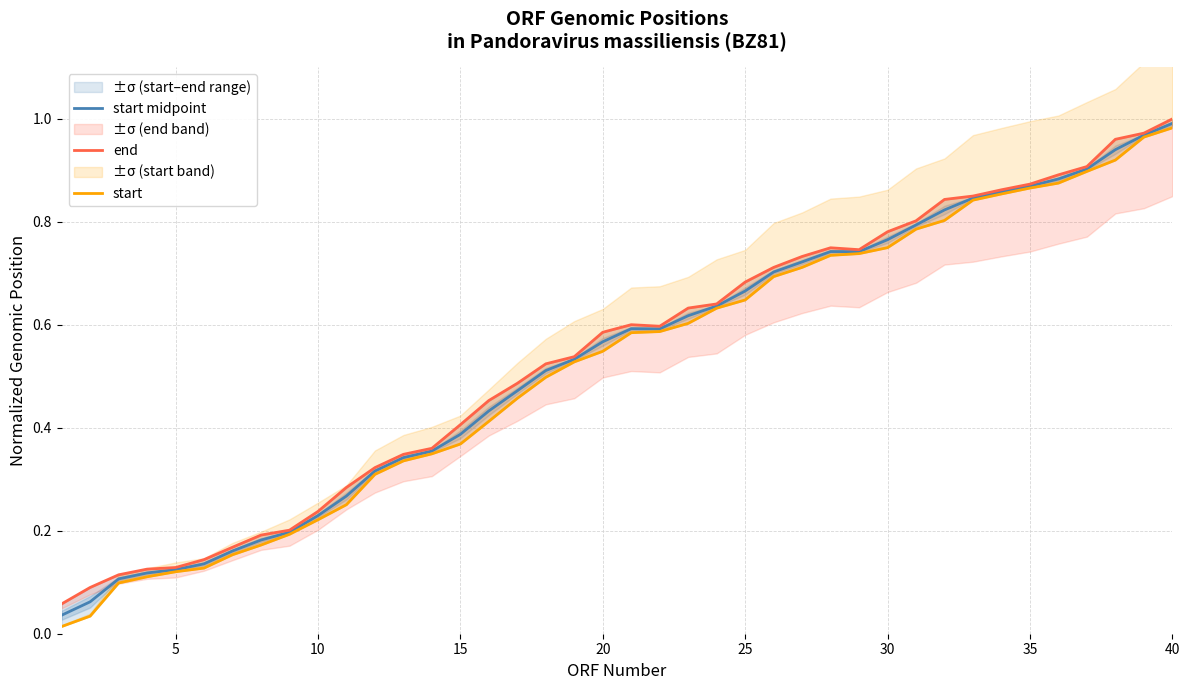

The start midpoint series shows 0.0 at 5. True or false?

False